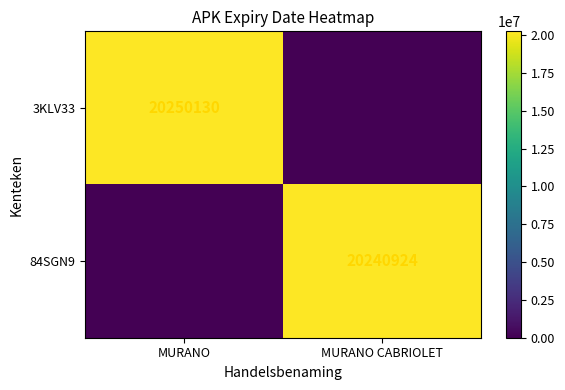

At how many categories does at least one series exceed 12205936?

2